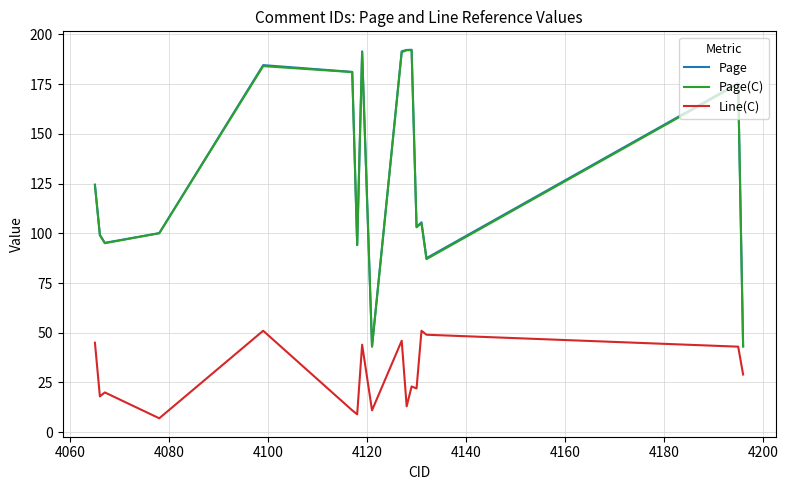

What is the difference between the maximum and second lowest values in the Page series?

148.9